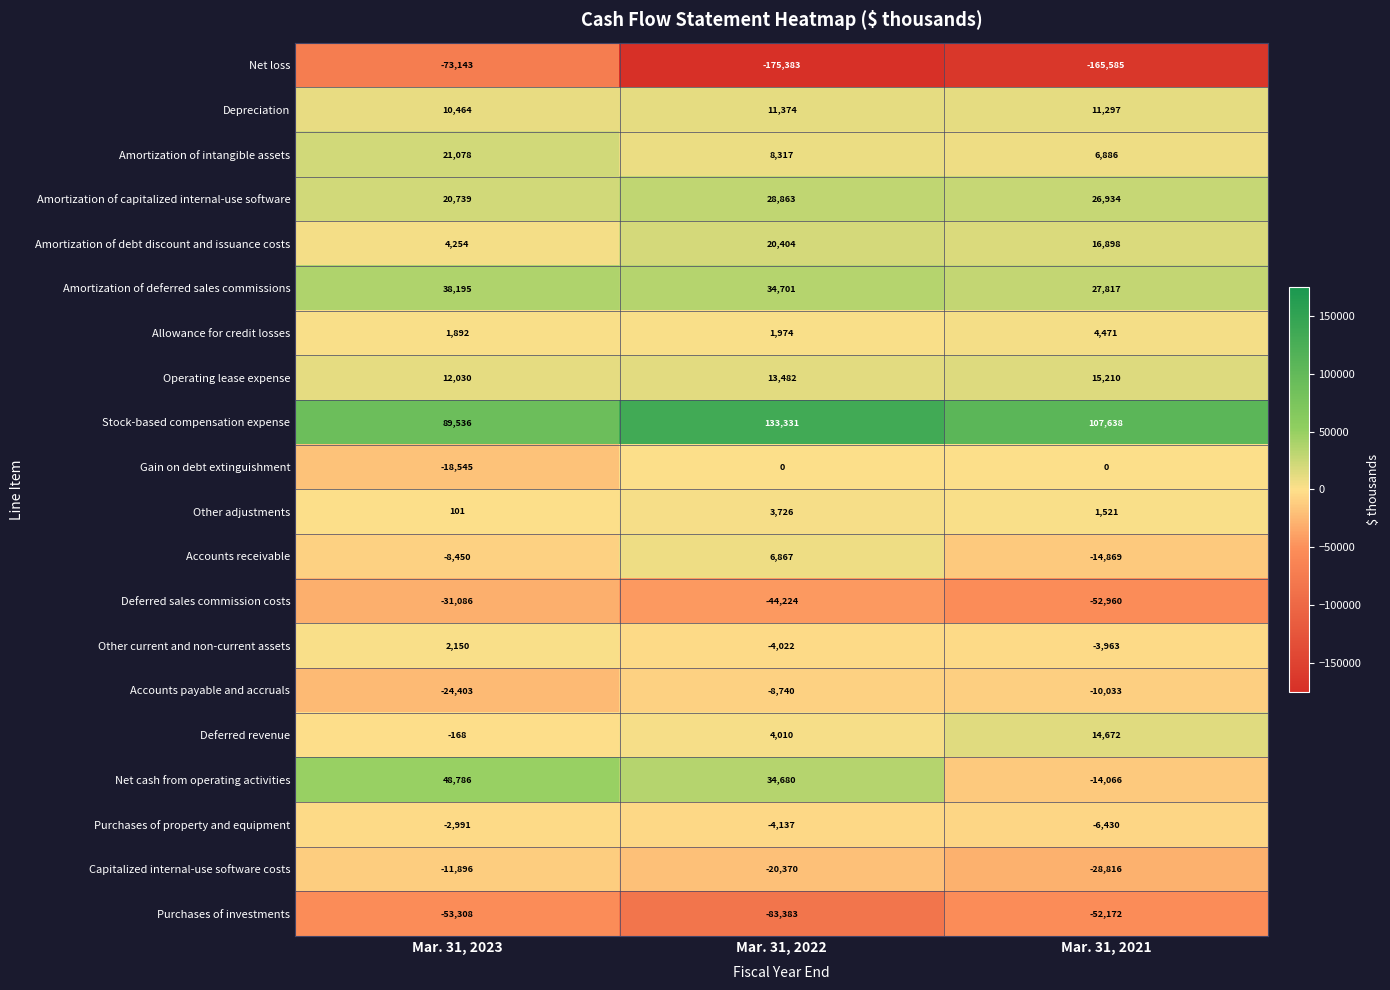

How many positive values does the Net cash from operating activities series have?

2